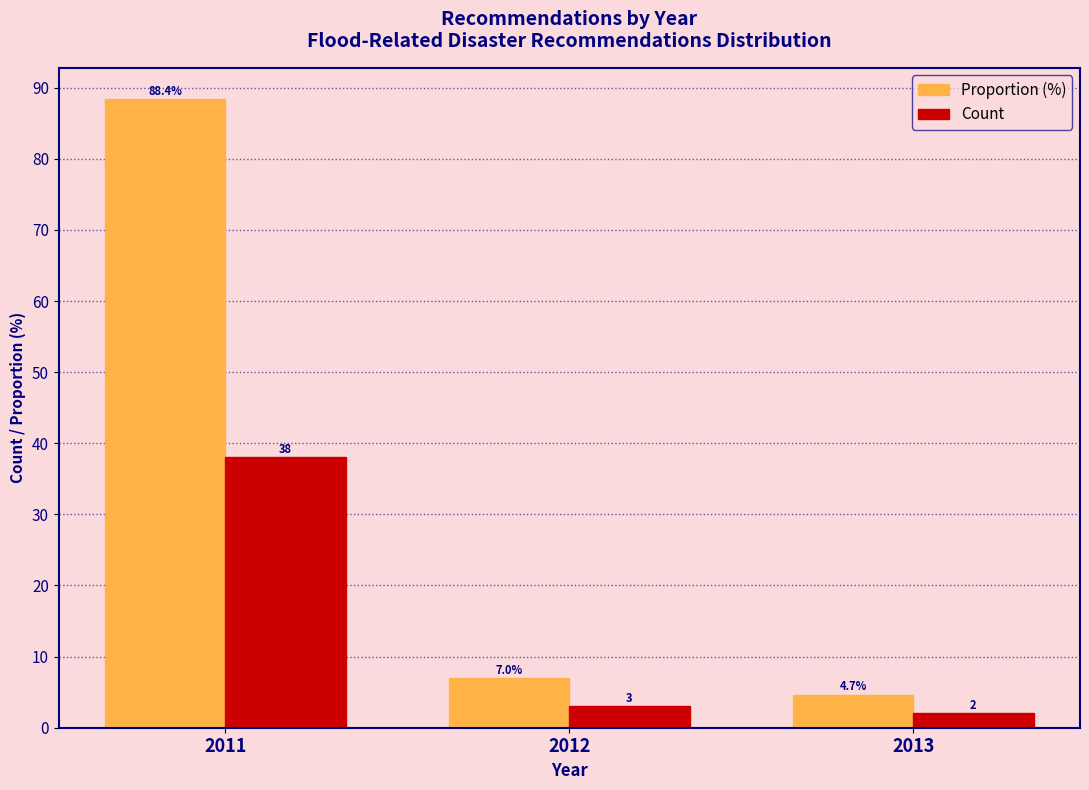

Reading left to right, list all the values displayed in this chart.

Proportion (%): 2011=88.4	2012=7.0	2013=4.7
Count: 2011=38.0	2012=3.0	2013=2.0